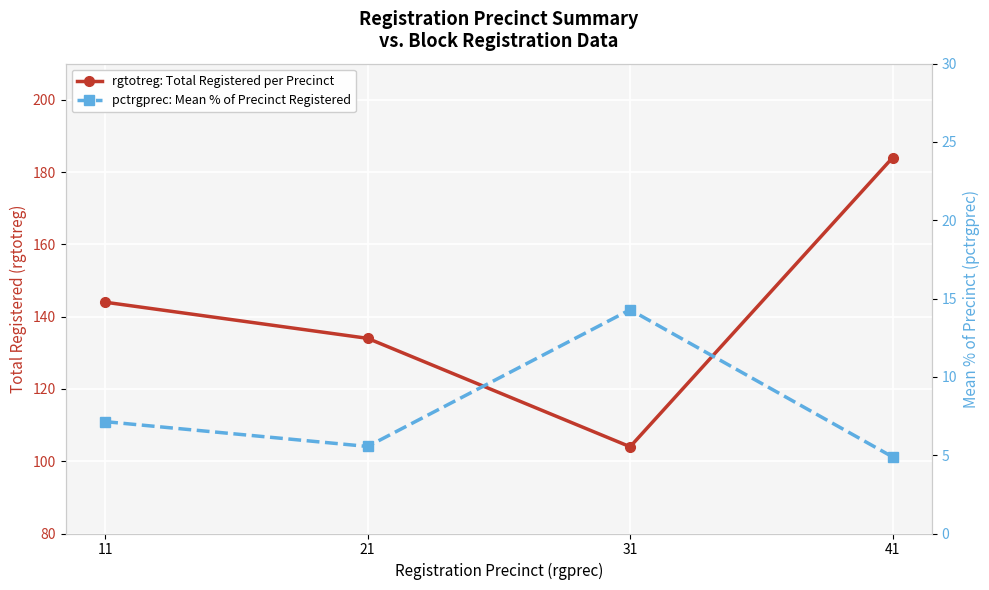

At which label does rgtotreg: Total Registered per Precinct first exceed 144?

41